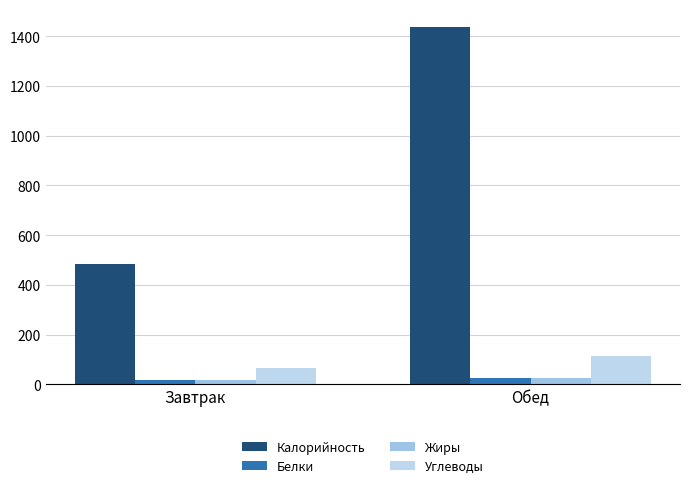

Reading right to left, transcribe all the data shown in this chart.

Калорийность: 1437	486
Белки: 26	16
Жиры: 27	16
Углеводы: 115	67